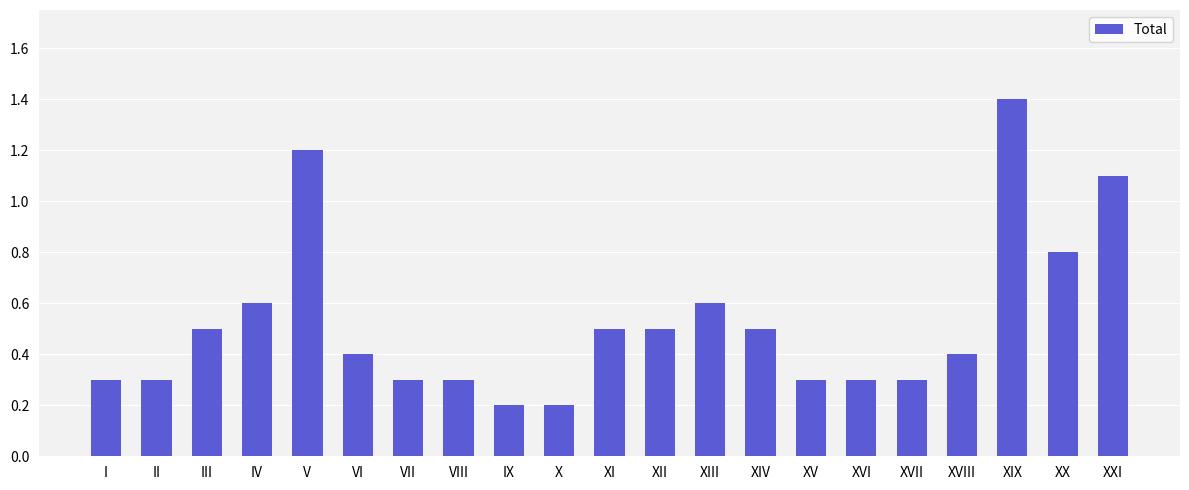

What is the label of the 21st bar from the right?

I